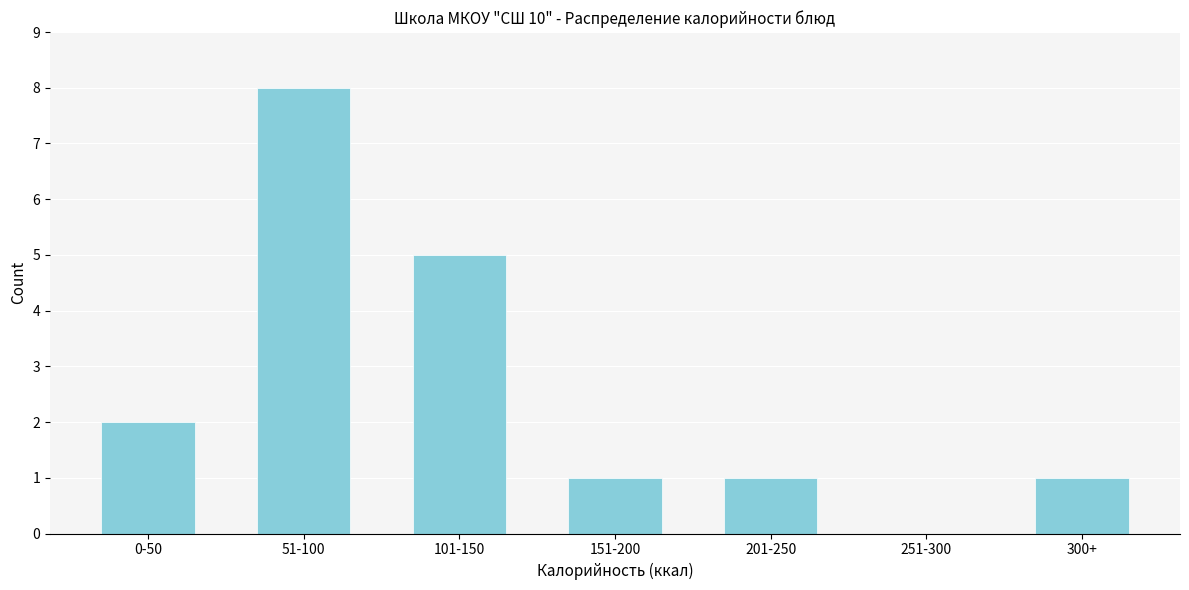

Reading left to right, what are all the values shown in this chart?

0-50=2	51-100=8	101-150=5	151-200=1	201-250=1	251-300=0	300+=1